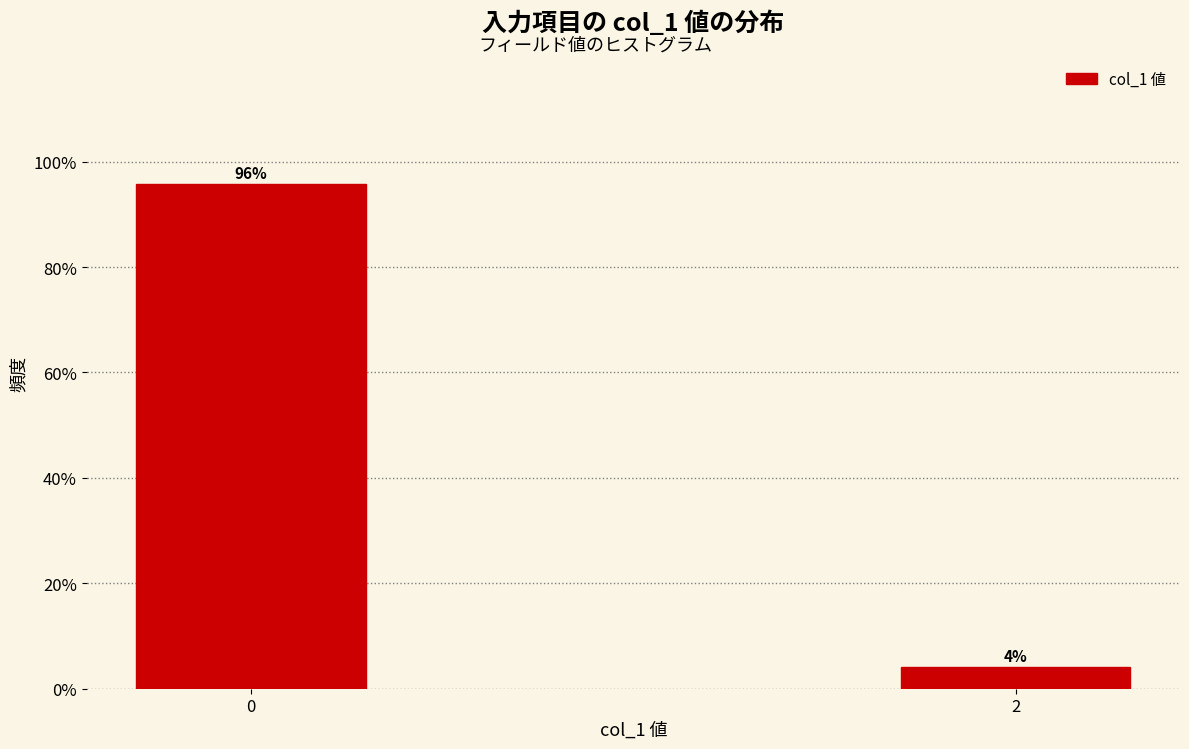

List the labels in order of value, largest first.

0, 2